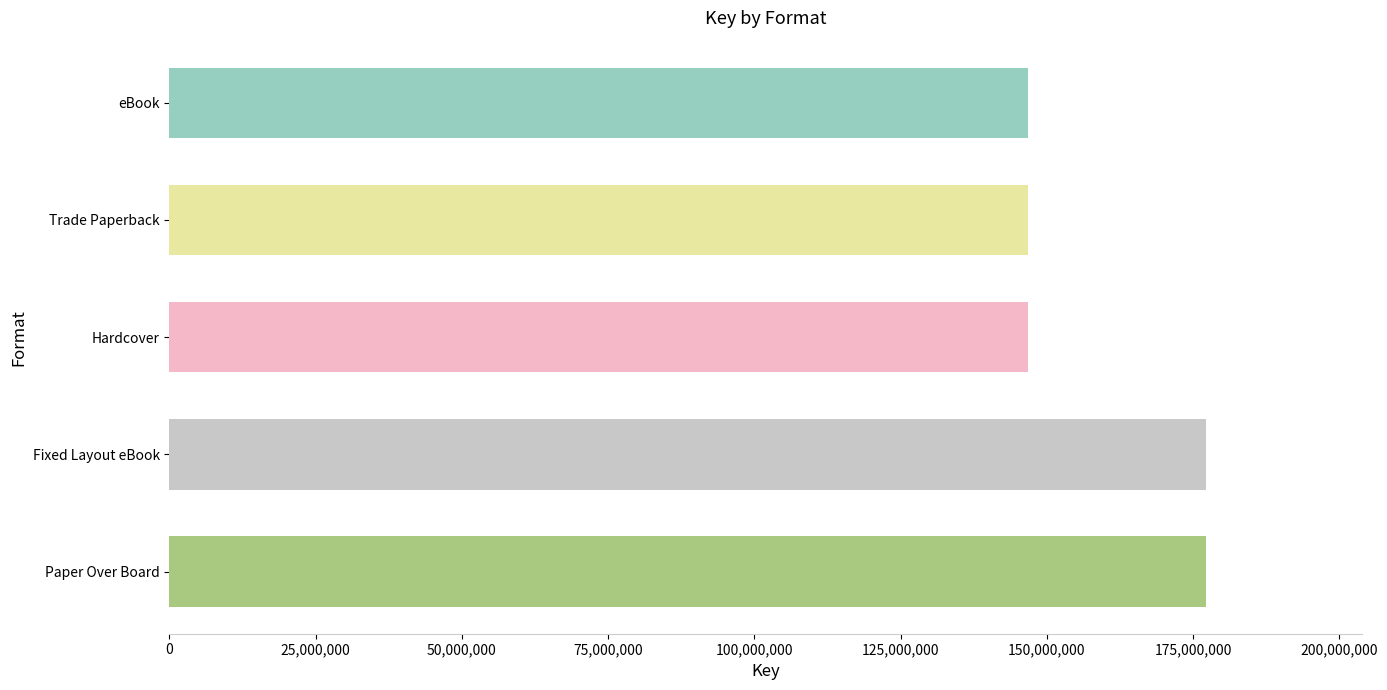

What is the difference between the maximum and minimum values?

30502423